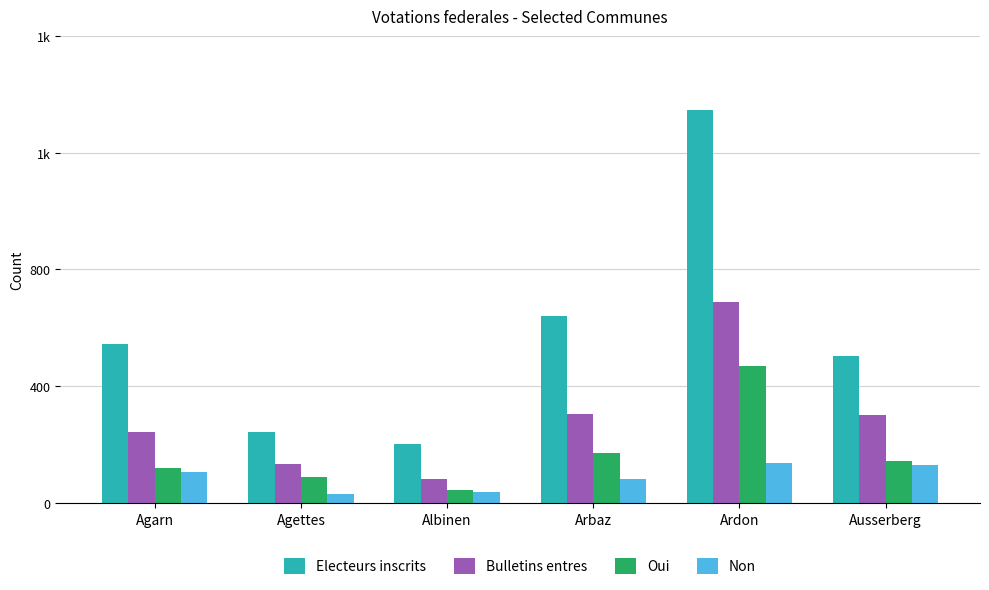

Reading left to right, list all the values displayed in this chart.

Electeurs inscrits: 543	243	201	641	1348	504
Bulletins entres: 244	134	83	303	688	300
Oui: 120	90	43	170	468	144
Non: 106	32	36	82	137	131